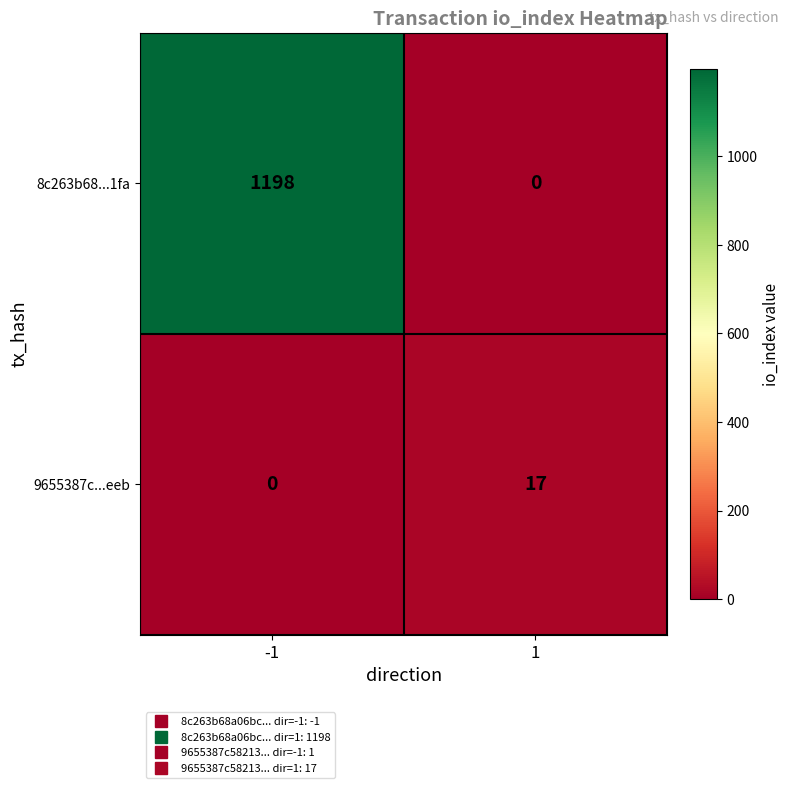

True or false: 8c263b68...1fa has a value of -622 at 1.

False